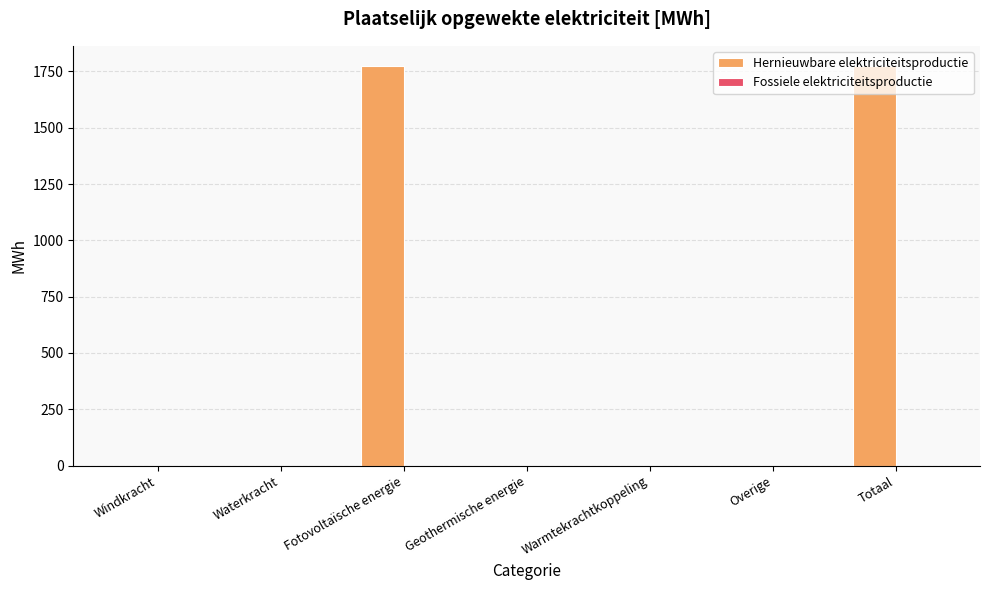

What is the change in value from Fotovoltaïsche energie to Geothermische energie?

-1774.7